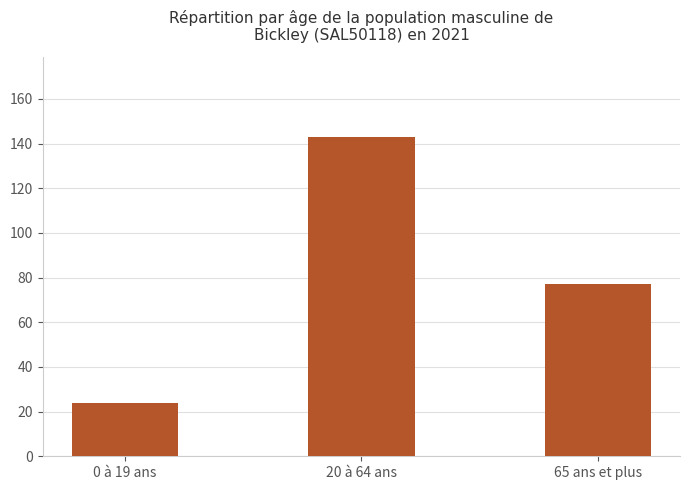

Where does the data first go above 77?

20 à 64 ans